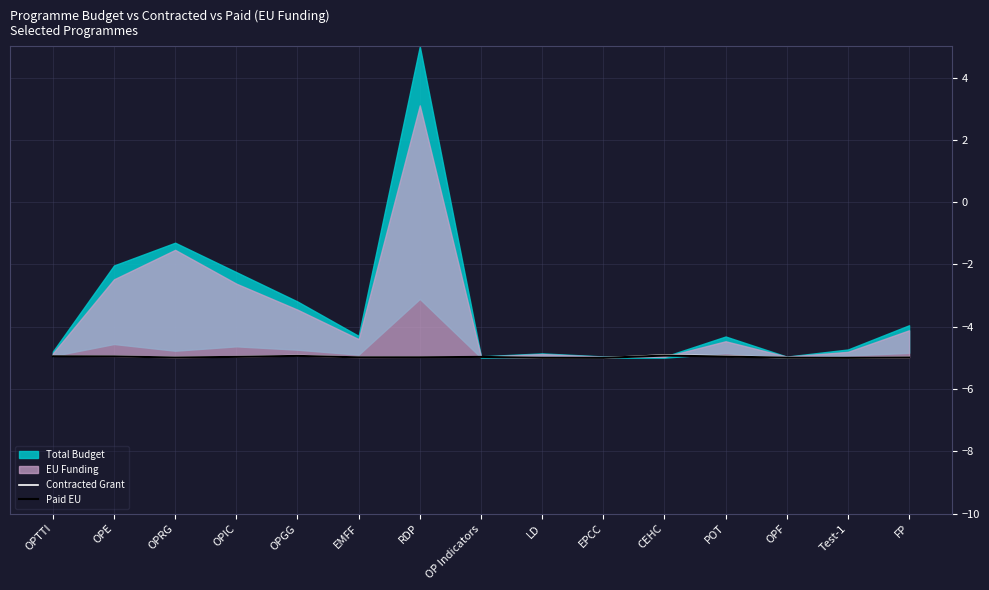

True or false: Paid EU and Contracted Grant intersect in this chart.

False